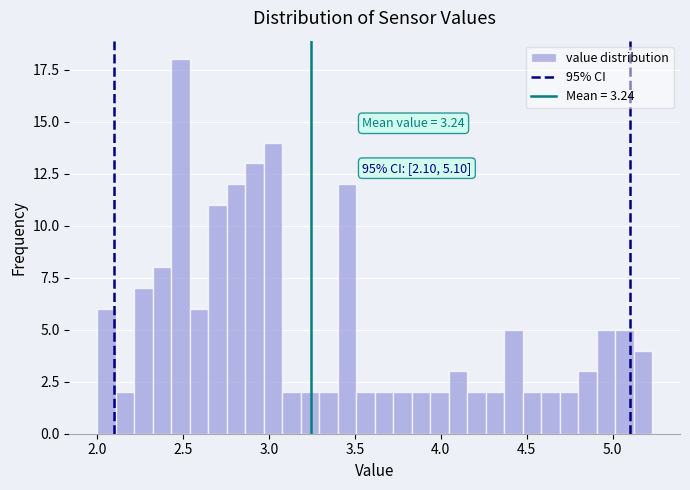

Around what value on the x-axis is the tallest bar? Give the approximate position of its centre, as read against the axis.

2.50